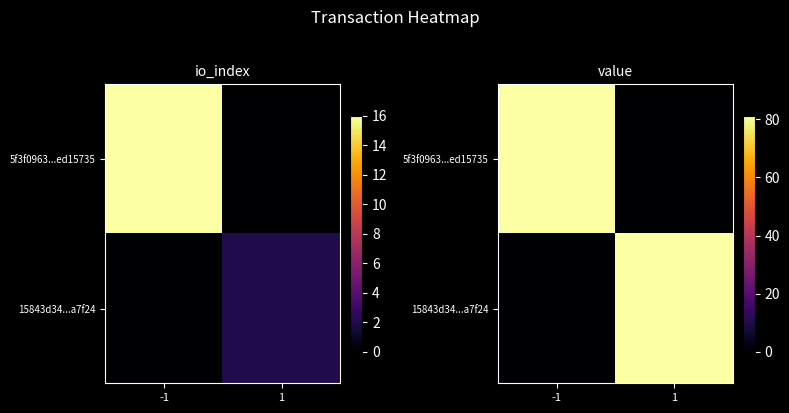

The 5f3f0963...ed15735 series shows 47.8 at 1. True or false?

False